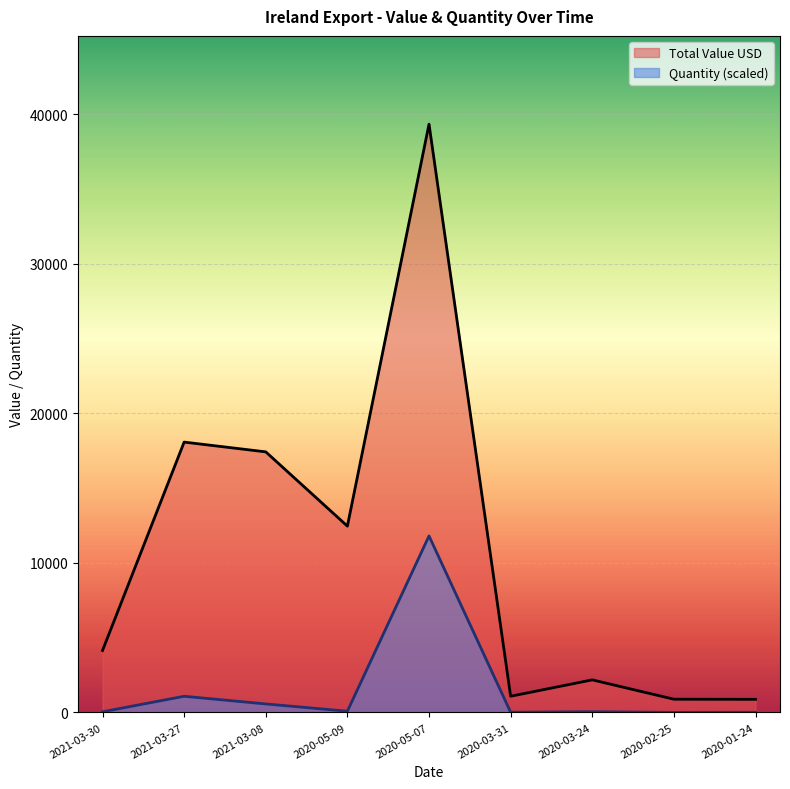

What is the difference between the maximum and second lowest values in the Quantity series?

11793.6